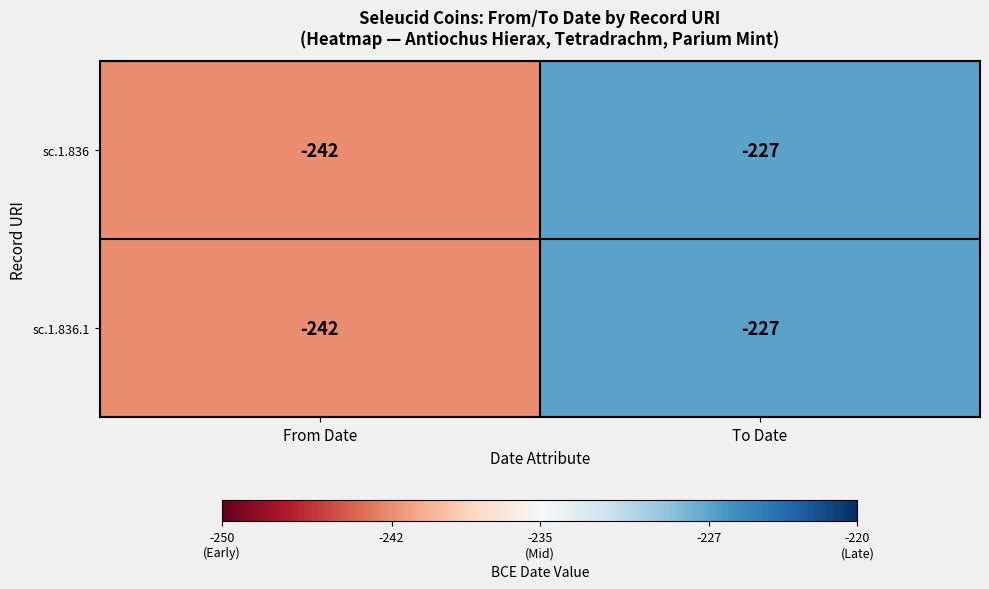

True or false: sc.1.836.1 has a value of -65 at From Date.

False